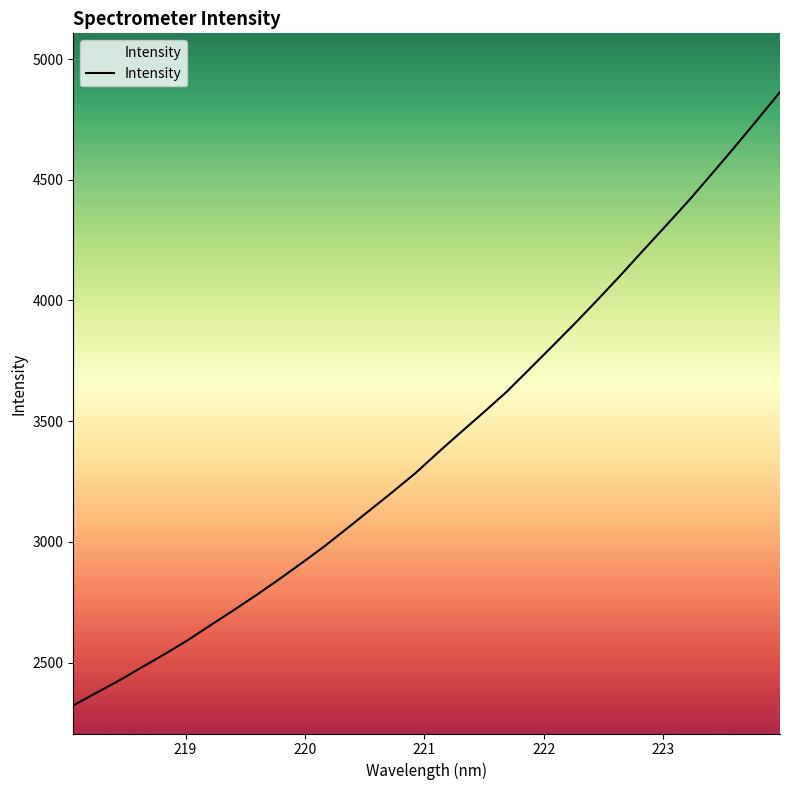

What is the difference between the maximum and minimum values?

2540.3